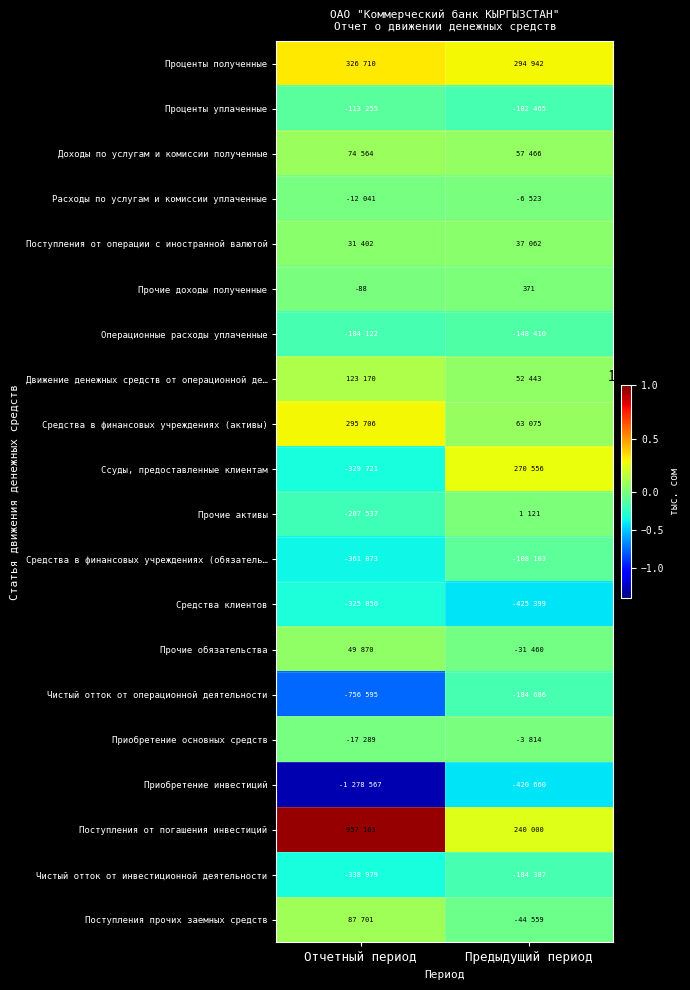

List the series in order of their peak value, lowest first.

Приобретение инвестиций, Средства клиентов, Чистый отток от операционной деятельности, Чистый отток от инвестиционной деятельности, Операционные расходы уплаченные, Проценты уплаченные, Средства в финансовых учреждениях (обязатель…, Расходы по услугам и комиссии уплаченные, Приобретение основных средств, Прочие доходы полученные, Прочие активы, Поступления от операции с иностранной валютой, Прочие обязательства, Доходы по услугам и комиссии полученные, Поступления прочих заемных средств, Движение денежных средств от операционной де…, Ссуды, предоставленные клиентам, Средства в финансовых учреждениях (активы), Проценты полученные, Поступления от погашения инвестиций